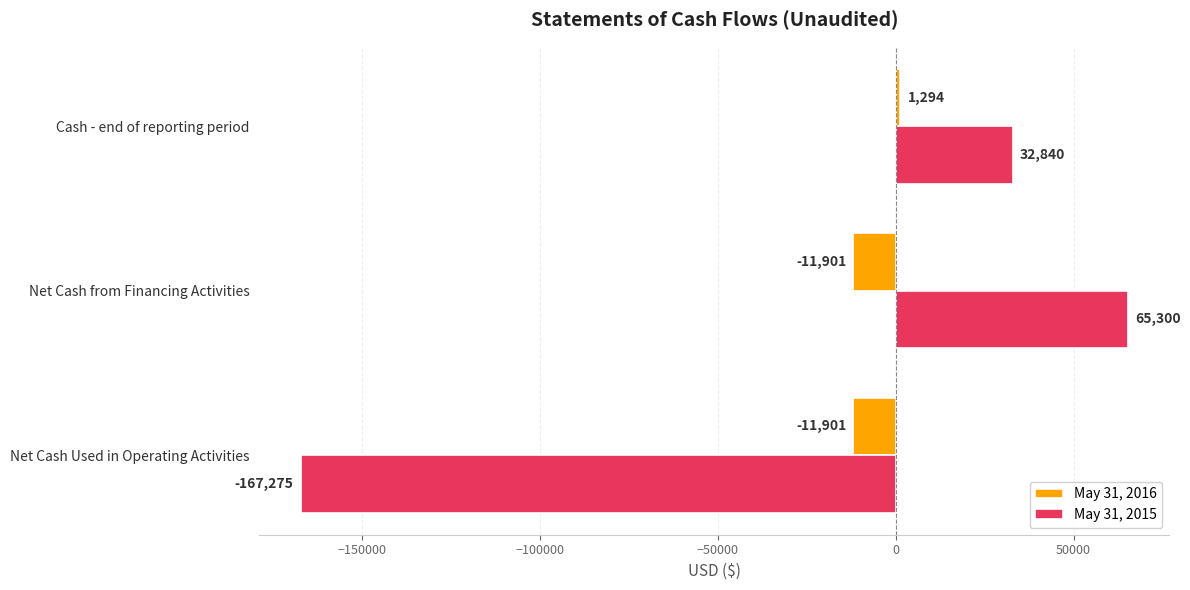

What is the maximum value for May 31, 2016?

1294